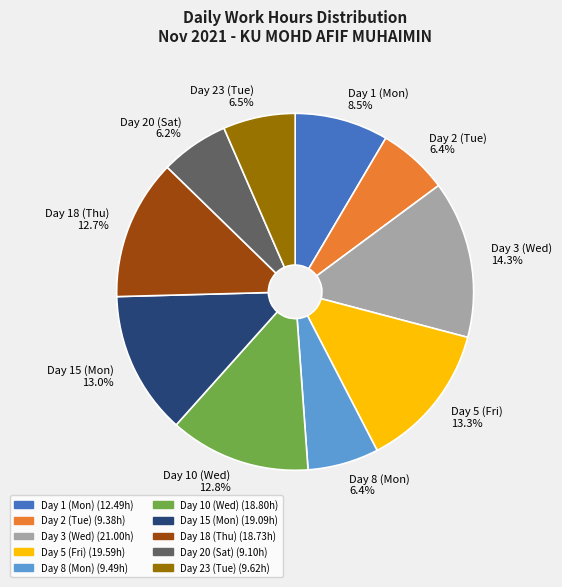

What is the largest slice in the pie chart?

Day 3 (Wed)